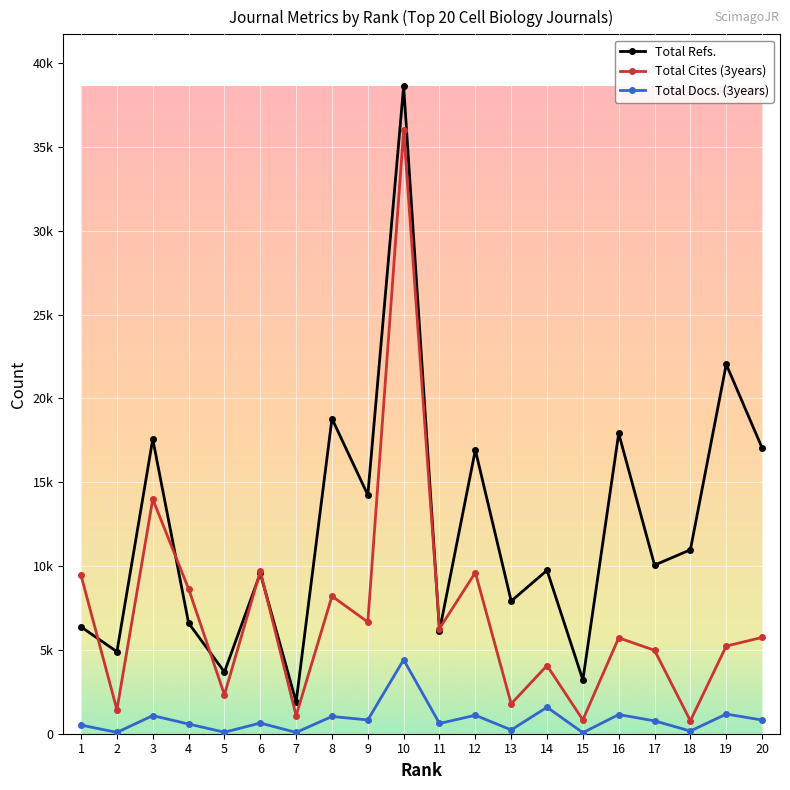

Reading left to right, extract all data points from this chart.

Total Refs.: 1=6373	2=4893	3=17574	4=6601	5=3681	6=9570	7=1897	8=18799	9=14244	10=38633	11=6138	12=16927	13=7914	14=9748	15=3207	16=17916	17=10058	18=10973	19=22038	20=17052
Total Cites (3years): 1=9440	2=1429	3=13990	4=8642	5=2324	6=9697	7=1080	8=8208	9=6662	10=35988	11=6273	12=9614	13=1783	14=4067	15=825	16=5719	17=4976	18=770	19=5228	20=5744
Total Docs. (3years): 1=515	2=79	3=1080	4=579	5=89	6=637	7=77	8=1028	9=823	10=4411	11=612	12=1102	13=227	14=1579	15=62	16=1143	17=766	18=161	19=1173	20=817